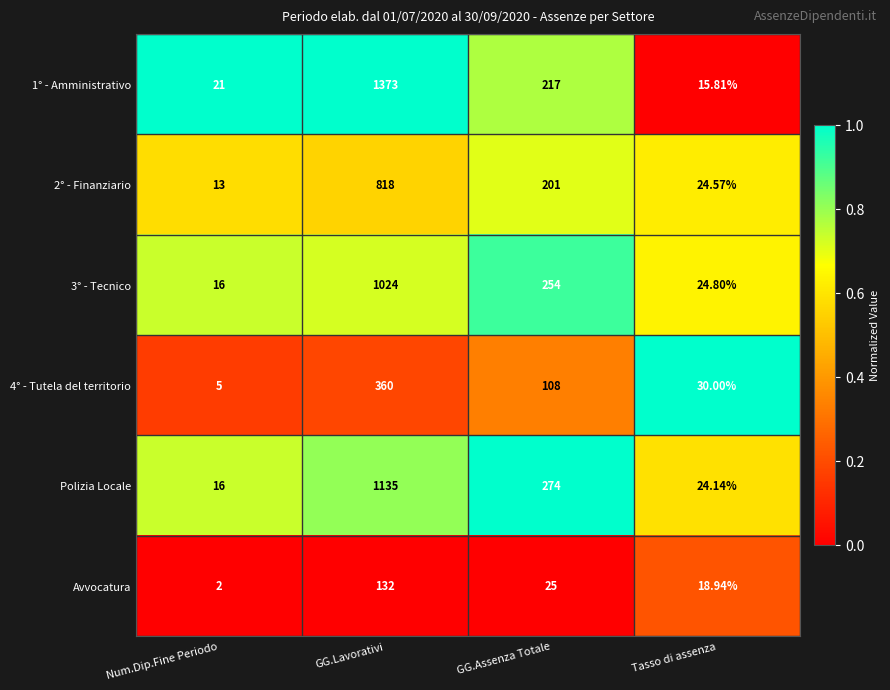

Count the number of categories in the chart.

4